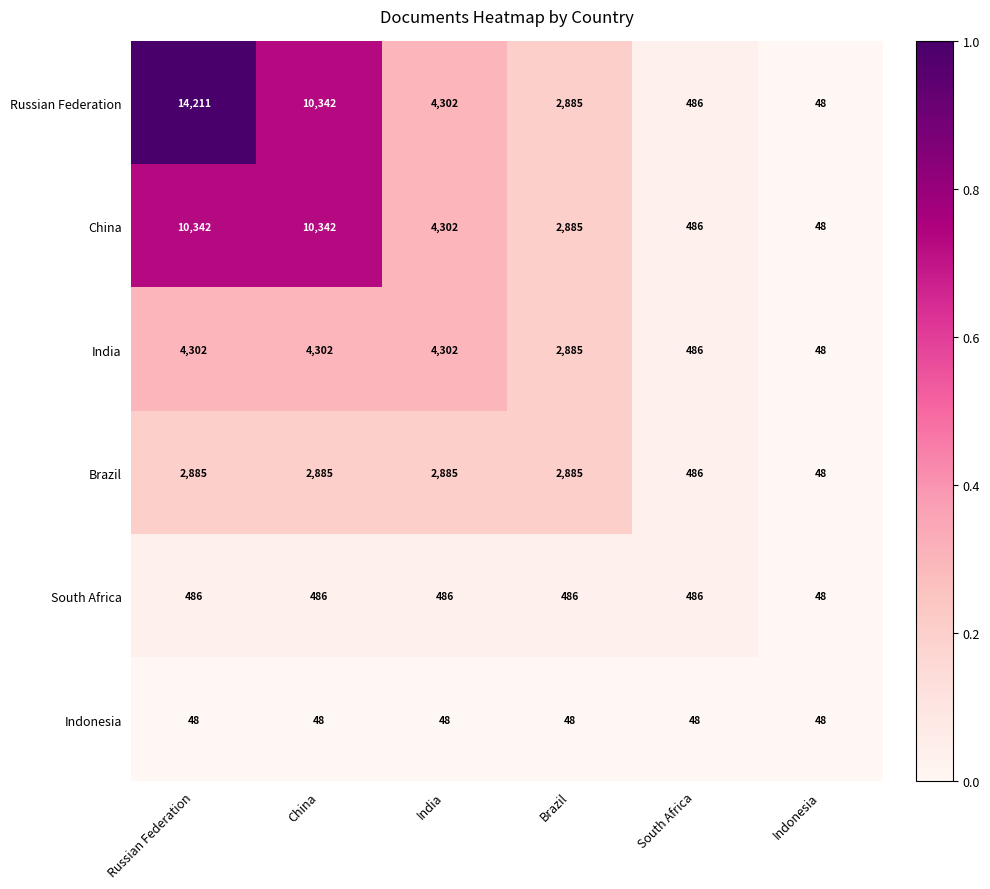

How many series are shown in this chart?

6